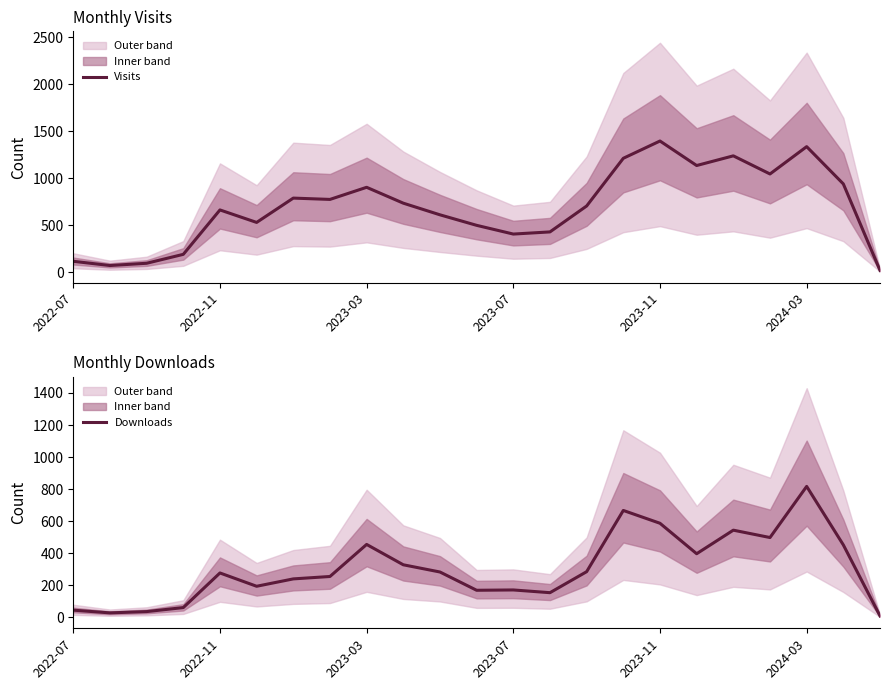

What is the maximum value for Visits?

1395